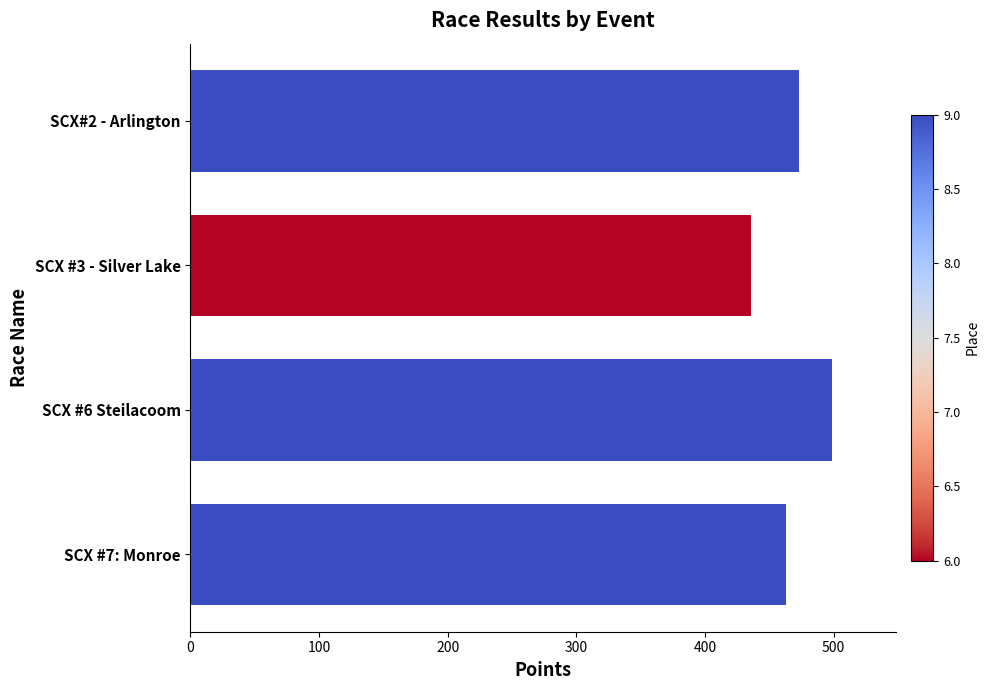

How many bars are there in total?

4